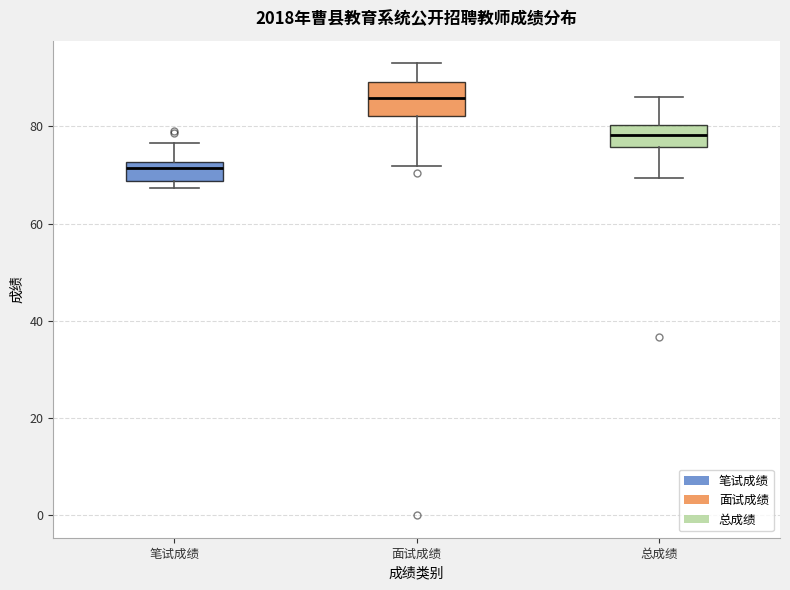

Where does the upper whisker of the box for 总成绩 end on the y-axis? The values are not printed on the chart, so give them approximately, as read against the axis.

86